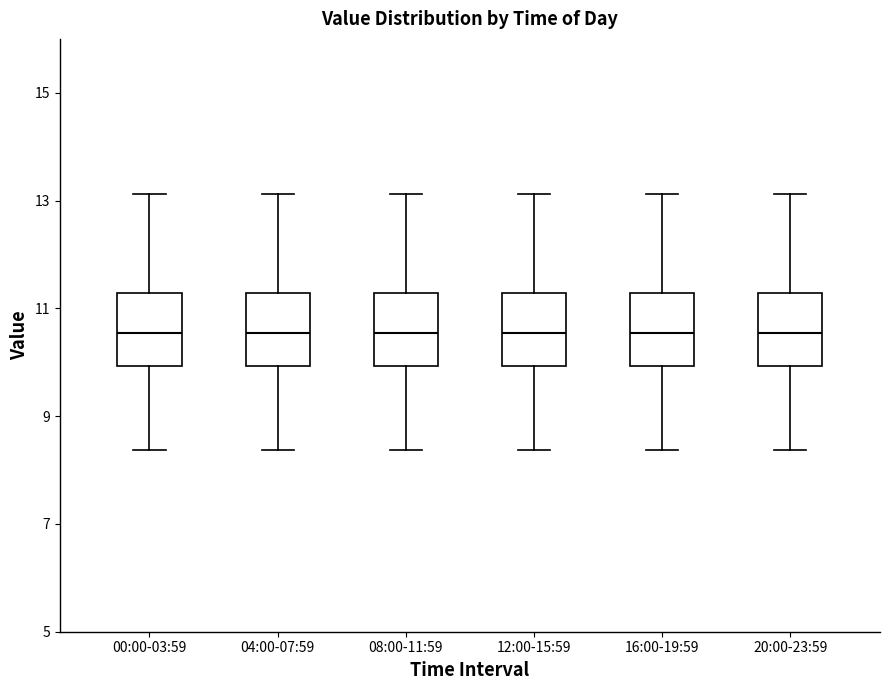

Reading left to right, transcribe this box plot: for each box, give where its median line is, the range the box spans, and where its two whiskers end, as read against the y-axis. The values are not printed on the chart, so give them approximately, as read against the axis.

00:00-03:59: median 10.6, box 10.0 to 11.2, whiskers 8.4 to 13.2
04:00-07:59: median 10.6, box 10.0 to 11.2, whiskers 8.4 to 13.2
08:00-11:59: median 10.6, box 10.0 to 11.2, whiskers 8.4 to 13.2
12:00-15:59: median 10.6, box 10.0 to 11.2, whiskers 8.4 to 13.2
16:00-19:59: median 10.6, box 10.0 to 11.2, whiskers 8.4 to 13.2
20:00-23:59: median 10.6, box 10.0 to 11.2, whiskers 8.4 to 13.2